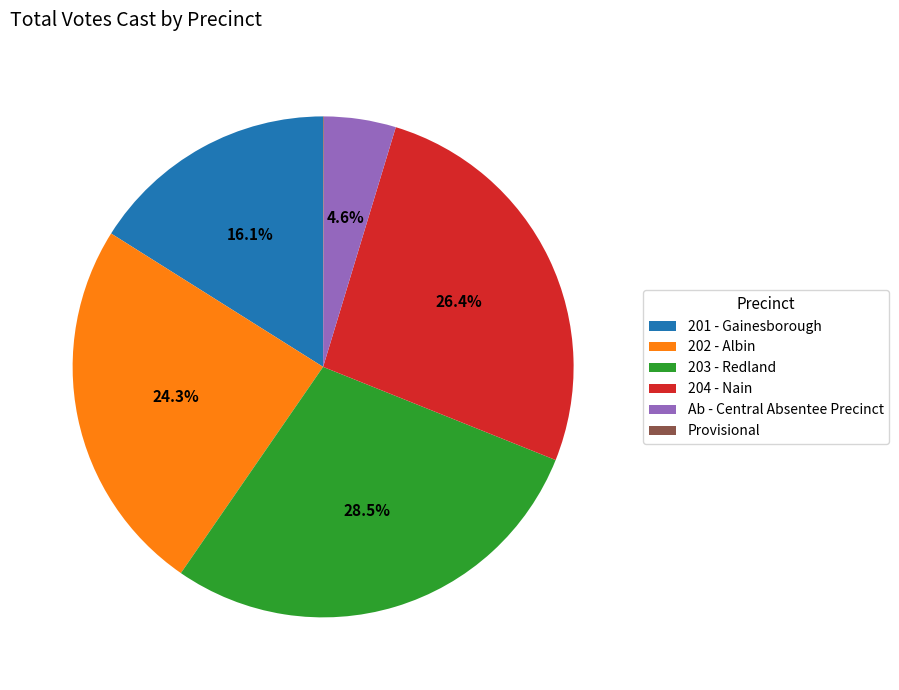

Does Ab - Central Absentee Precinct account for over 50% of the chart?

No